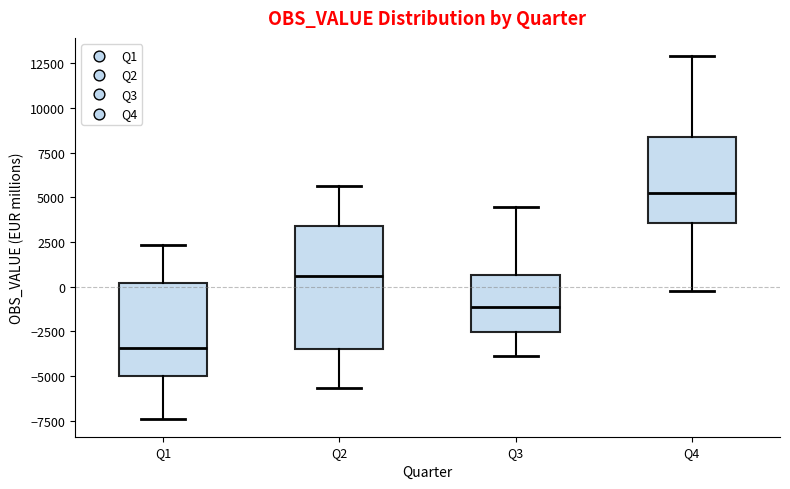

Where does the upper whisker of the box for Q3 end on the y-axis? The values are not printed on the chart, so give them approximately, as read against the axis.

4500